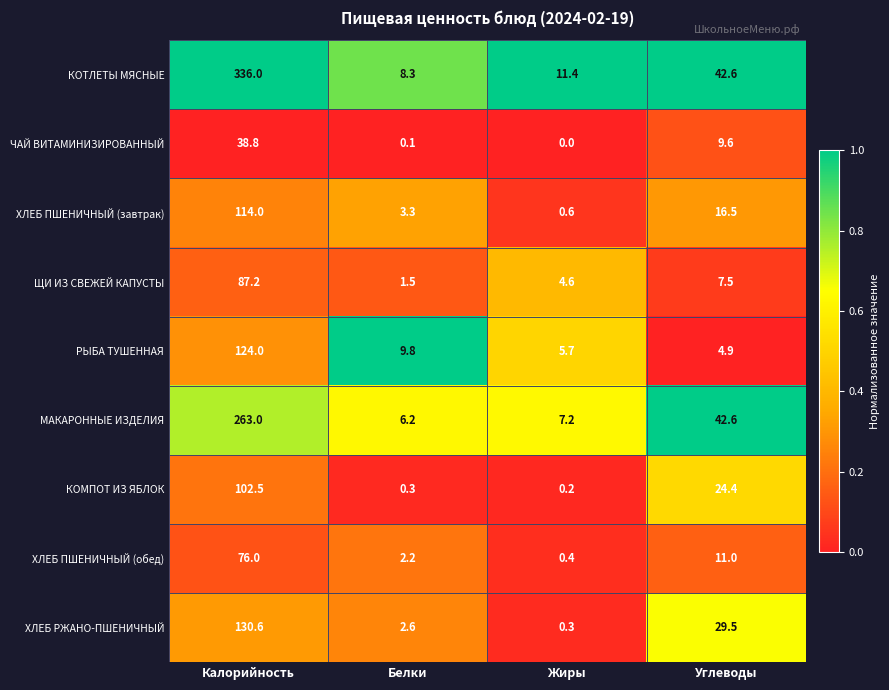

Which series has the widest spread of values?

КОТЛЕТЫ МЯСНЫЕ